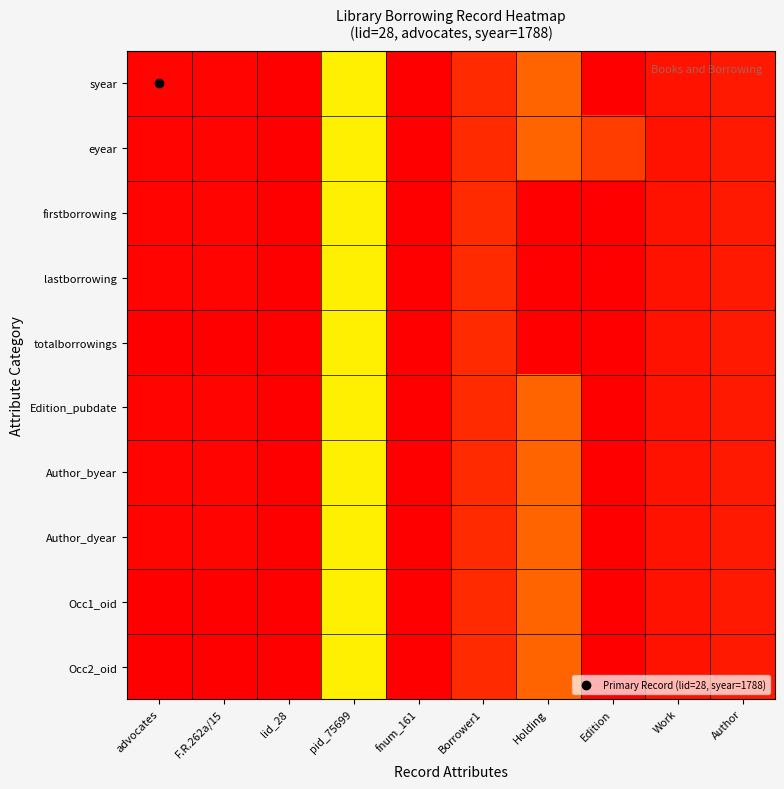

Which series changed the most between Borrower1 and Edition?

syear